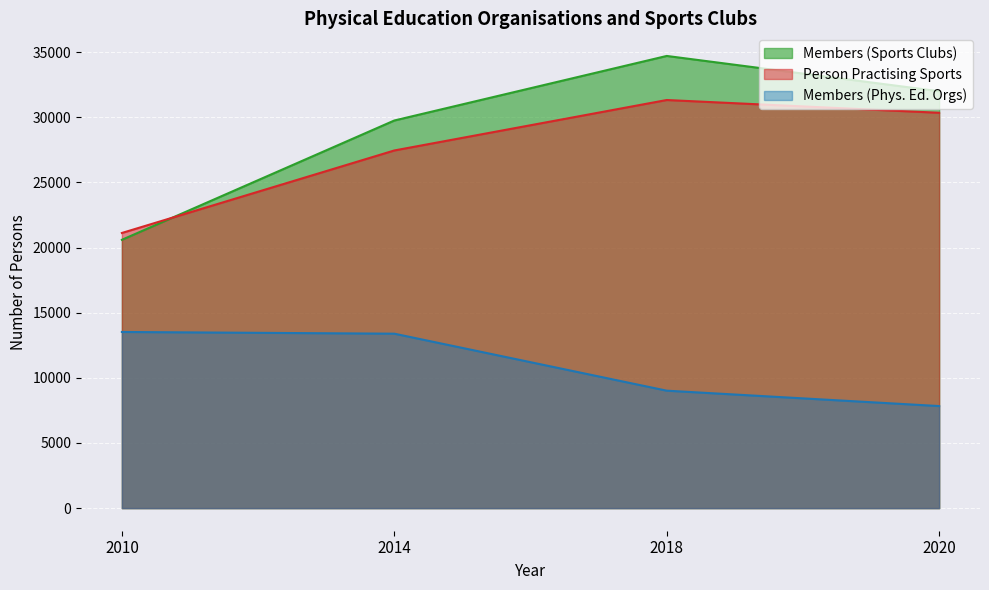

Reading right to left, extract all data points from this chart.

Members (Sports Clubs): 32001	34711	29755	20597
Person Practising Sports: 30347	31328	27455	21121
Members (Phys. Ed. Orgs): 7834	9015	13390	13522